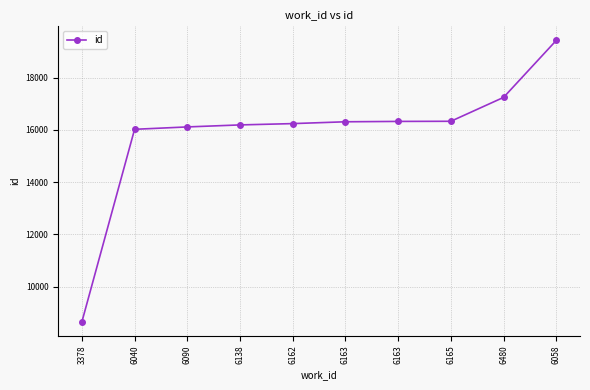

What is the average value?

15887